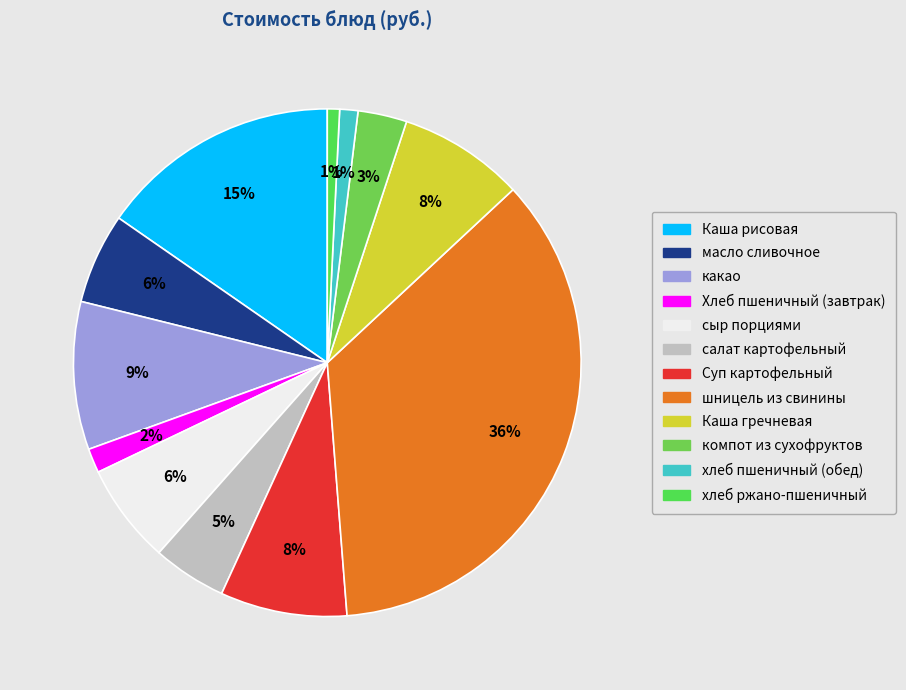

Count the number of slices in the pie.

12